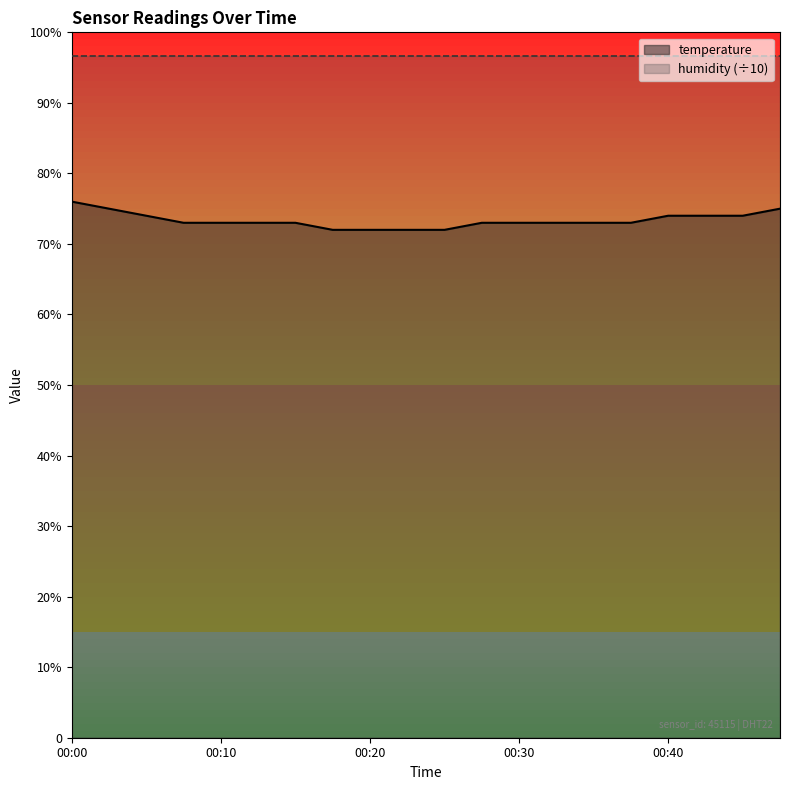

The chart shows a value of 4.7 at 00:25. True or false?

False